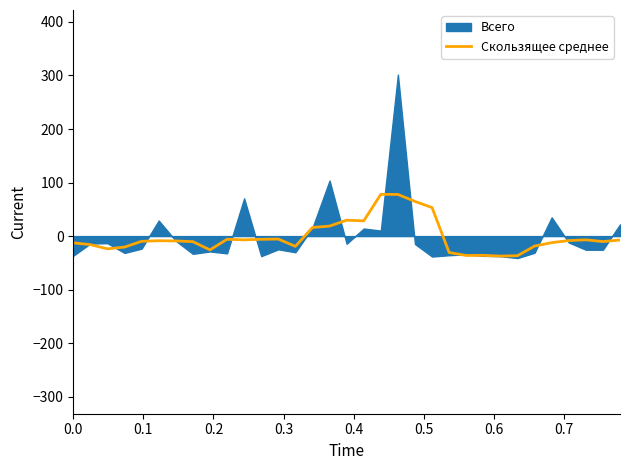

How many values are below zero?

25